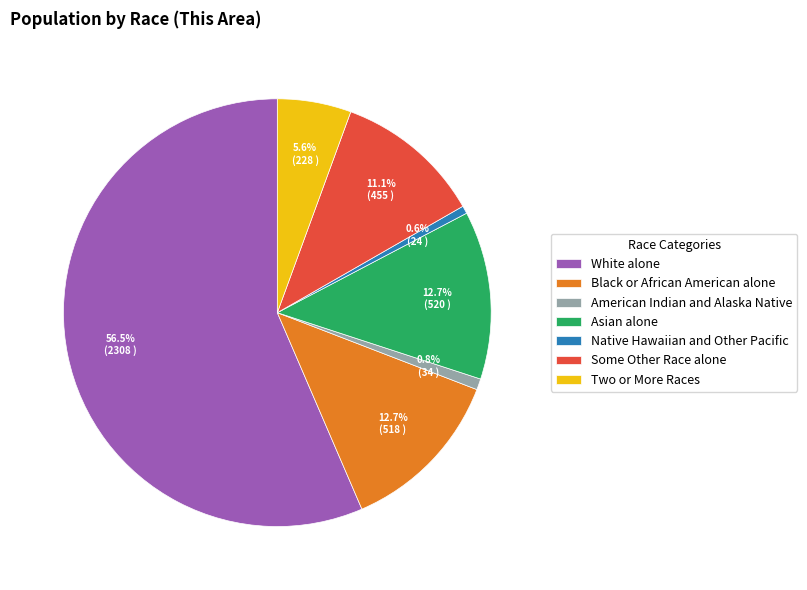

Is it true that American Indian and Alaska Native is 11% of the pie?

False